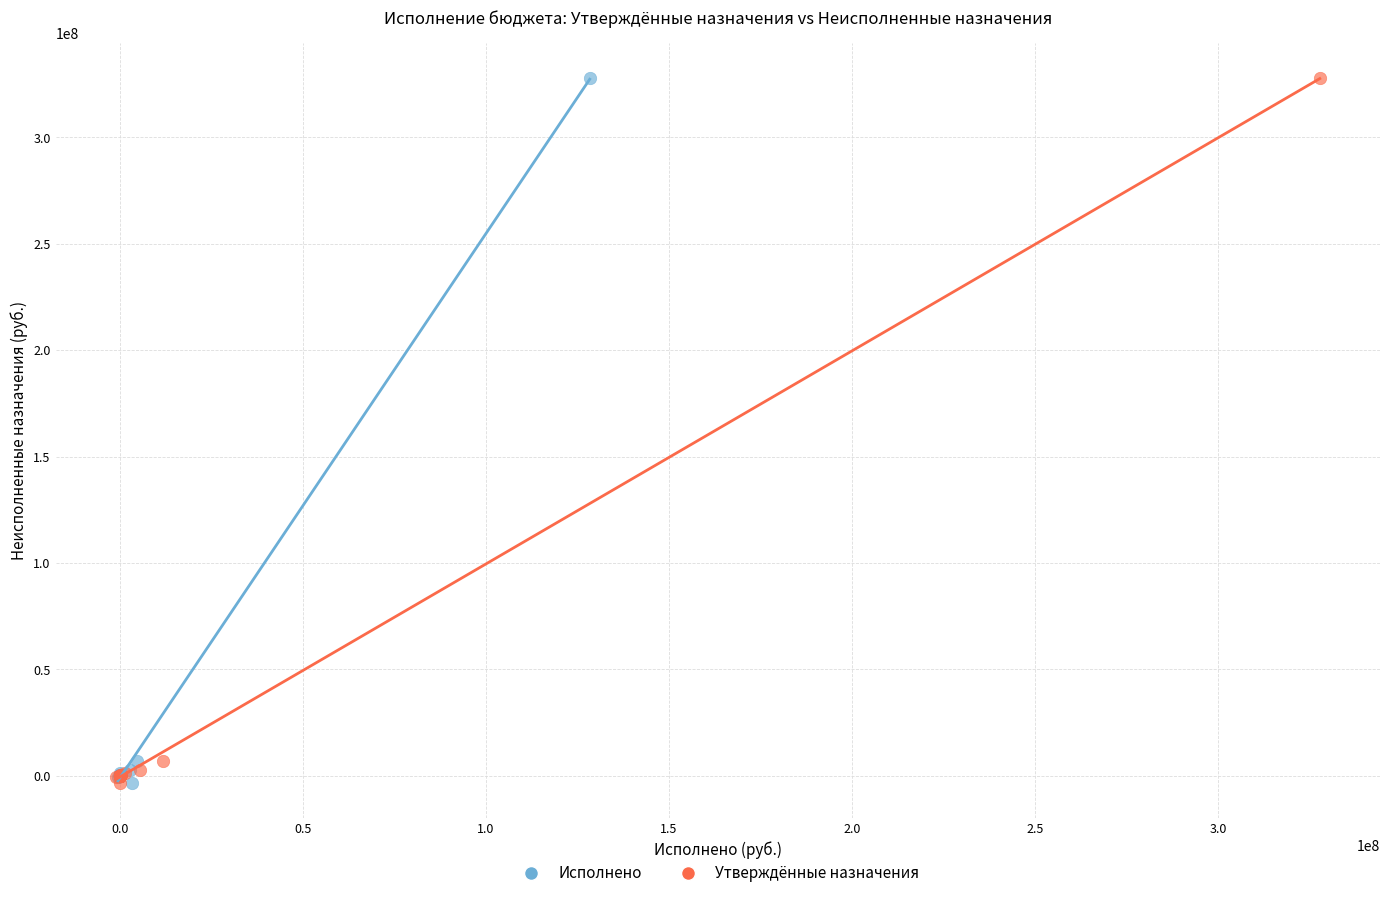

What are all the series names shown in the legend?

Исполнено, Утверждённые назначения